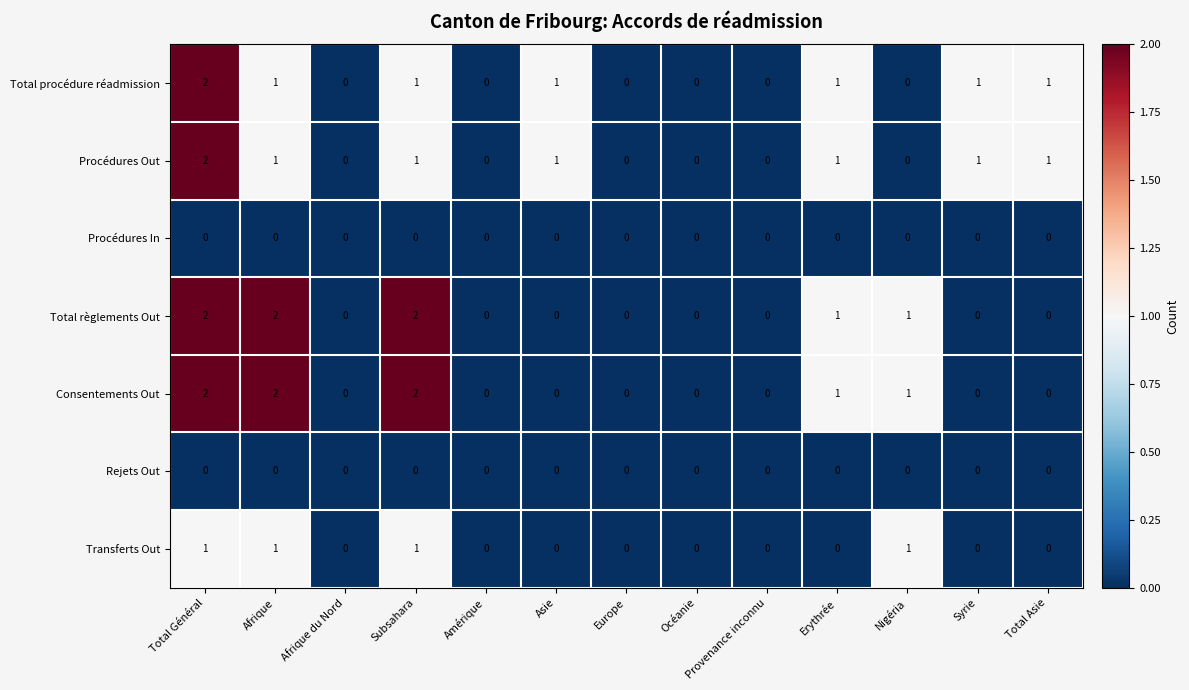

Is the value of Procédures In at Erythrée greater than the value of Total procédure réadmission at Afrique?

No